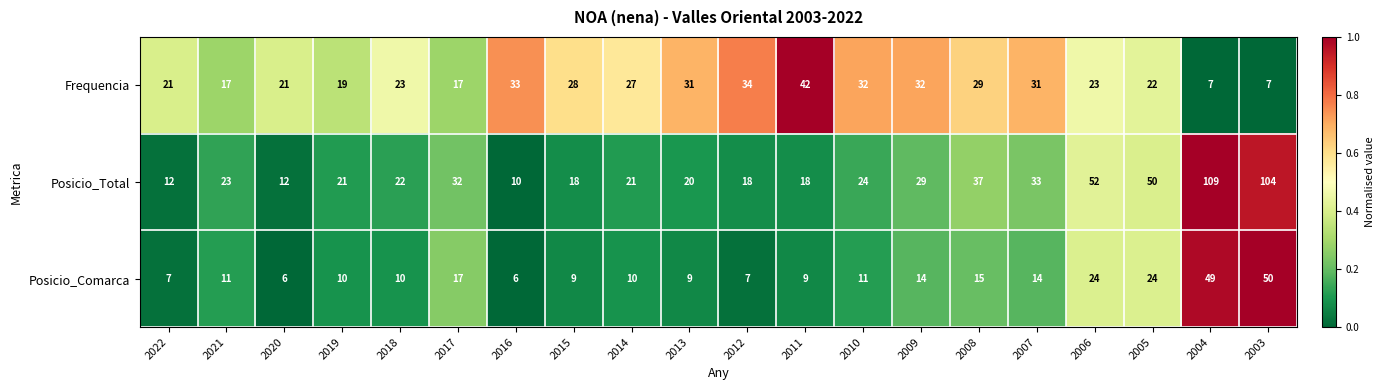

How many series are shown in this chart?

3